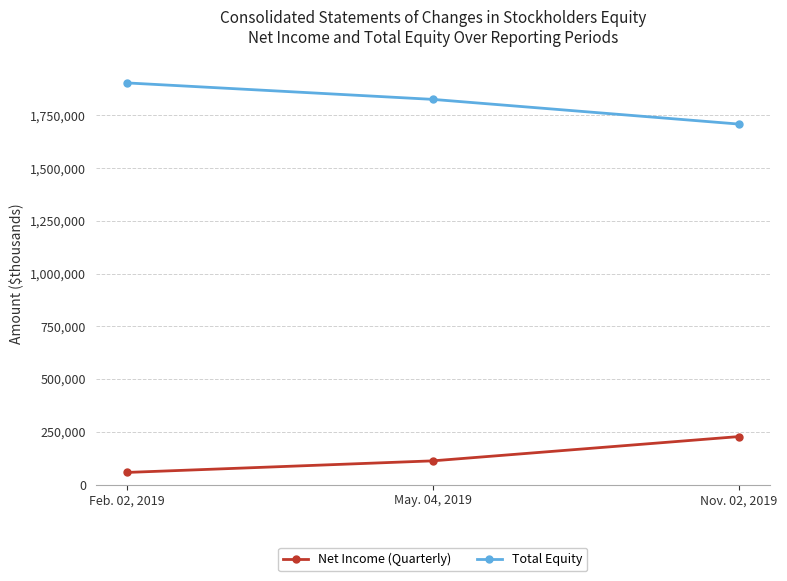

What is the difference between the Total Equity values at Nov. 02, 2019 and Feb. 02, 2019?

195259